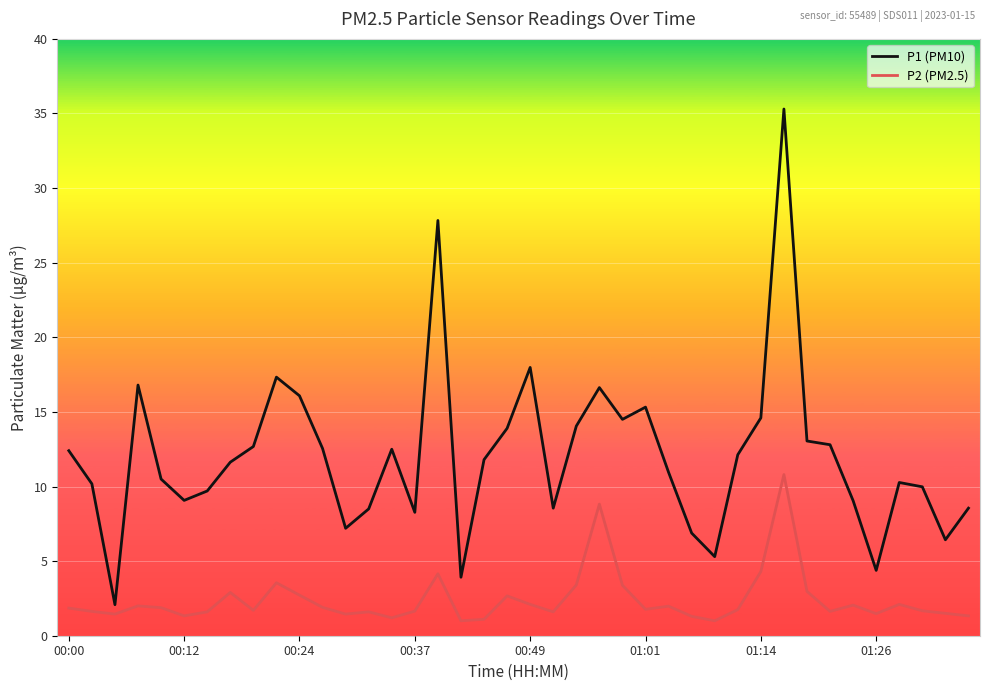

Which series has the largest total across all categories?

P1 (PM10)